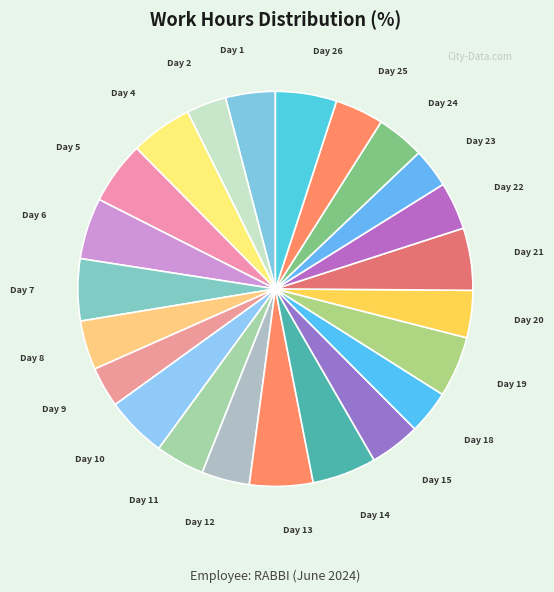

Which category has the biggest portion of the pie?

Day 14